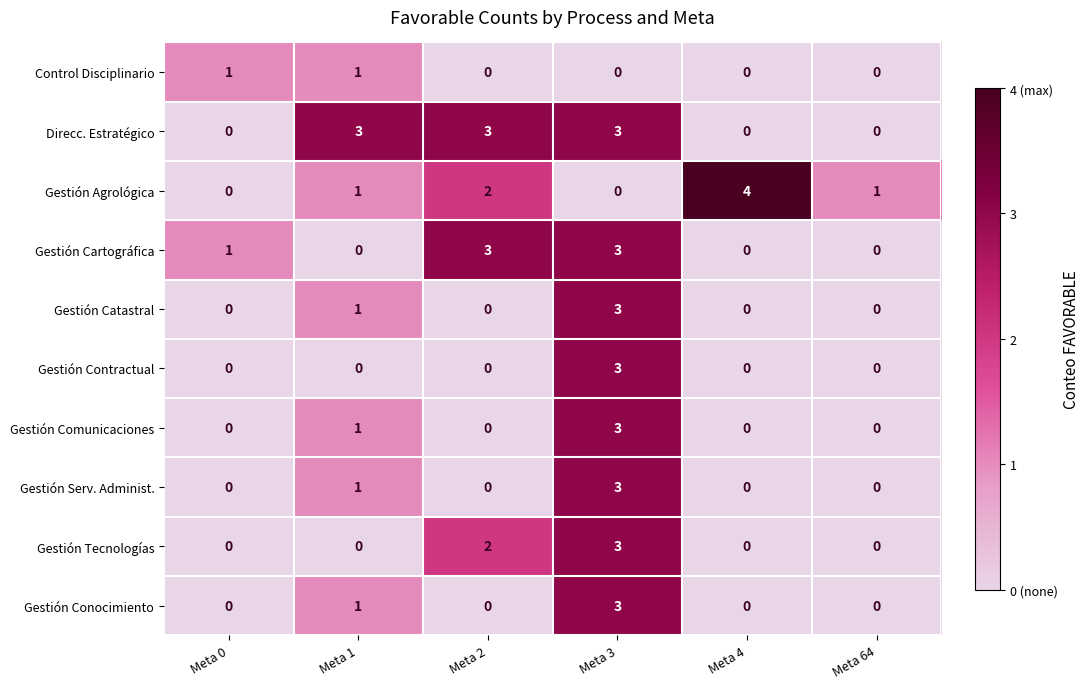

What is the difference between the maximum and minimum values in the Gestión Contractual series?

3